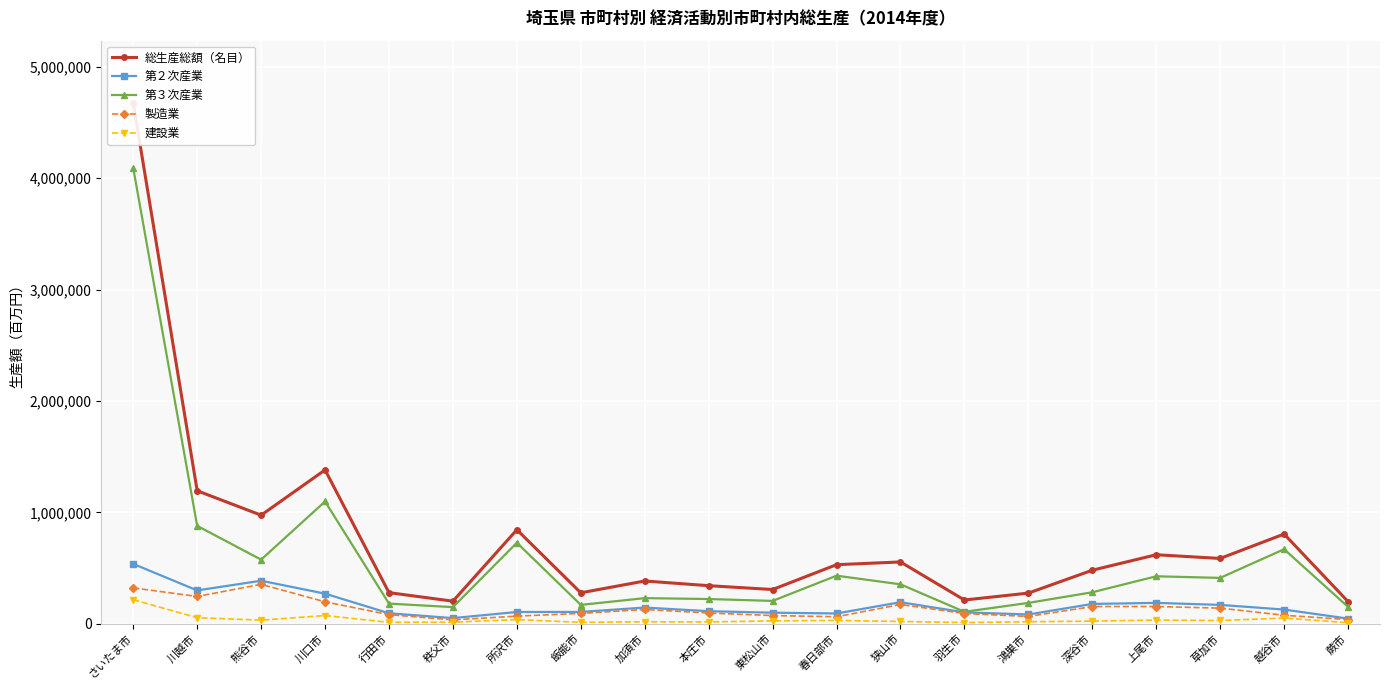

Reading left to right, transcribe all the data shown in this chart.

総生産総額（名目）: 4674894	1193939	974679	1381089	279094	202379	843883	277705	383611	341566	307217	530188	554715	212923	274953	480538	619395	586224	805375	198949
第２次産業: 537056	299158	386072	270007	93819	50517	105229	105842	145242	112555	98913	92022	193166	102083	82977	177607	187229	169017	127149	45958
第３次産業: 4091821	878615	575441	1097659	180735	148851	727244	169012	229796	221735	204775	431466	353762	106976	186932	282362	425953	411496	669004	151231
製造業: 321621	244728	353969	196442	81405	34479	68234	92694	127833	96369	73317	62474	172835	91631	65171	154366	154511	139949	75909	37205
建設業: 215435	54255	31987	73565	12413	13763	36995	12332	17380	15893	25596	29548	20332	10452	17806	23242	32717	28951	51240	8753